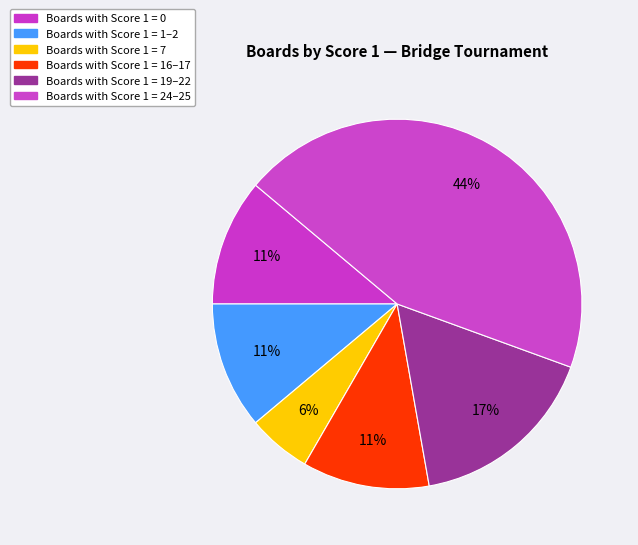

How many segments does this pie chart have?

6